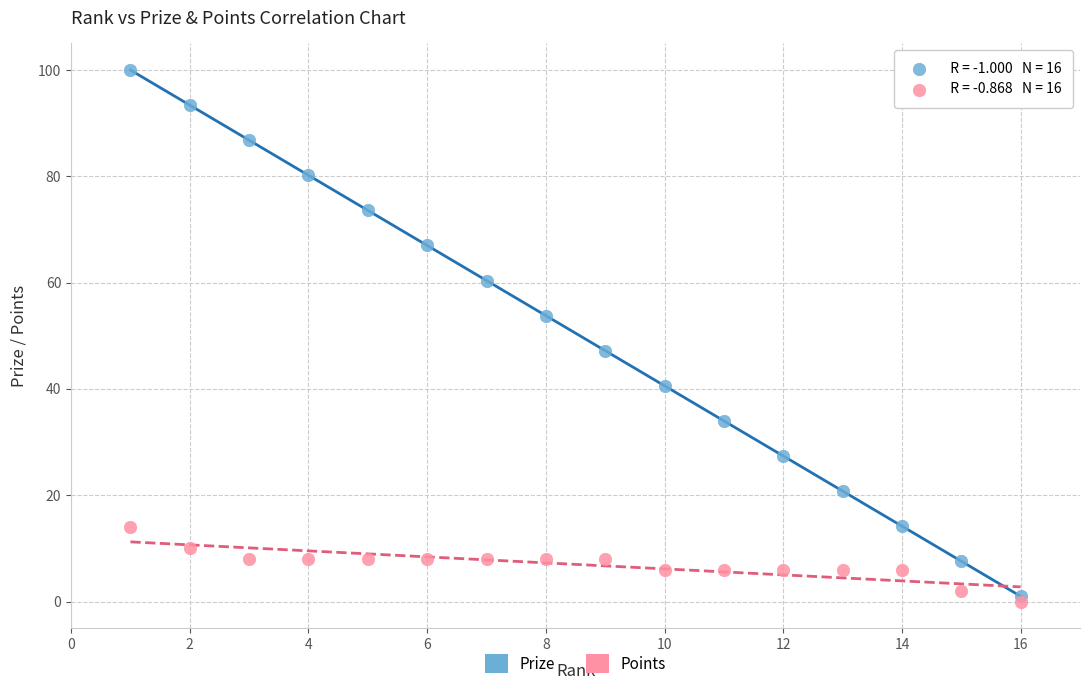

Which series contains the lowest Y value?

Points